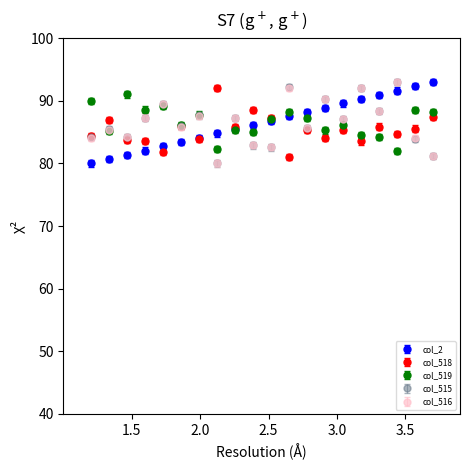

What is the value of the col_518 point at the 4th from the left?

83.5